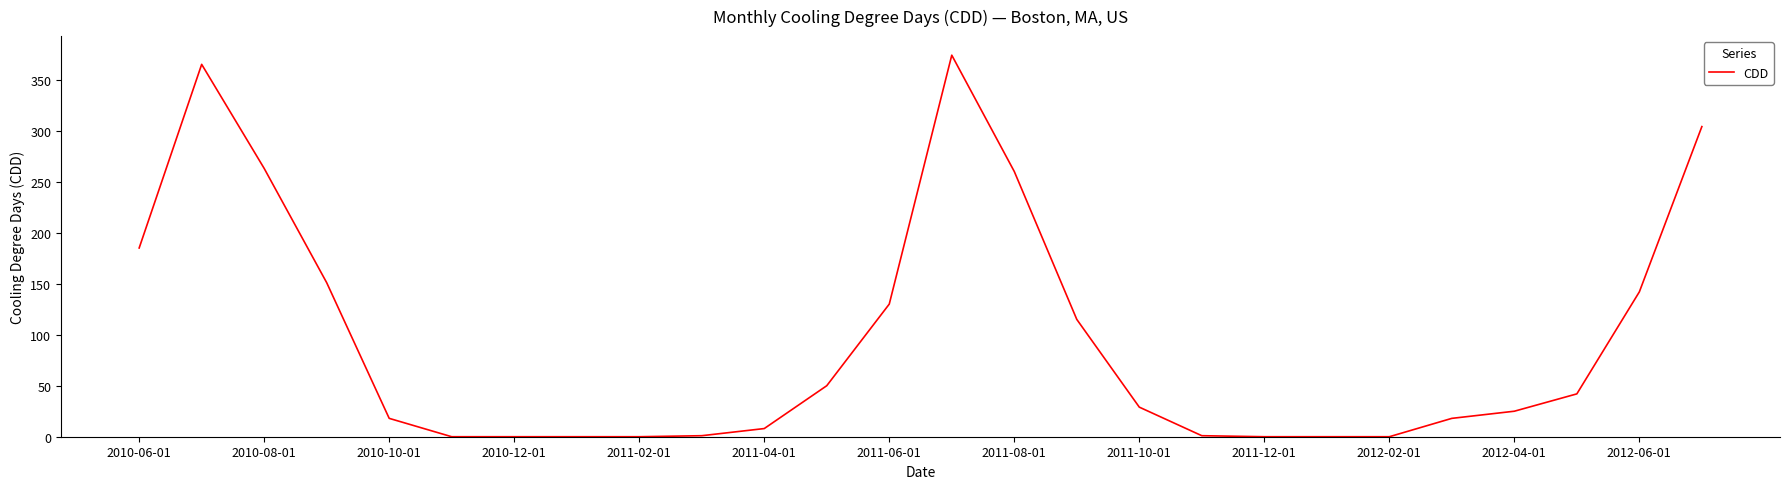

What is the difference between the maximum and minimum values?

374